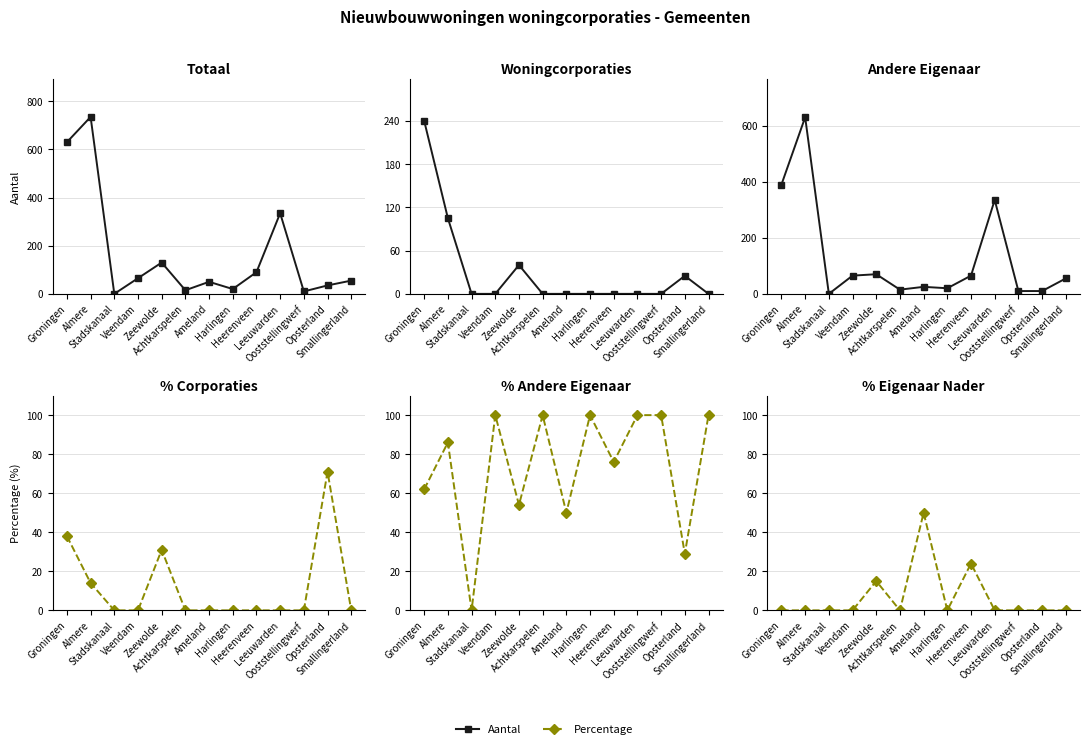

Reading left to right, extract all data points from this chart.

Aantal: 390	630	0	65	70	15	25	20	65	335	10	10	55
Percentage: 0	0	0	0	15	0	50	0	24	0	0	0	0